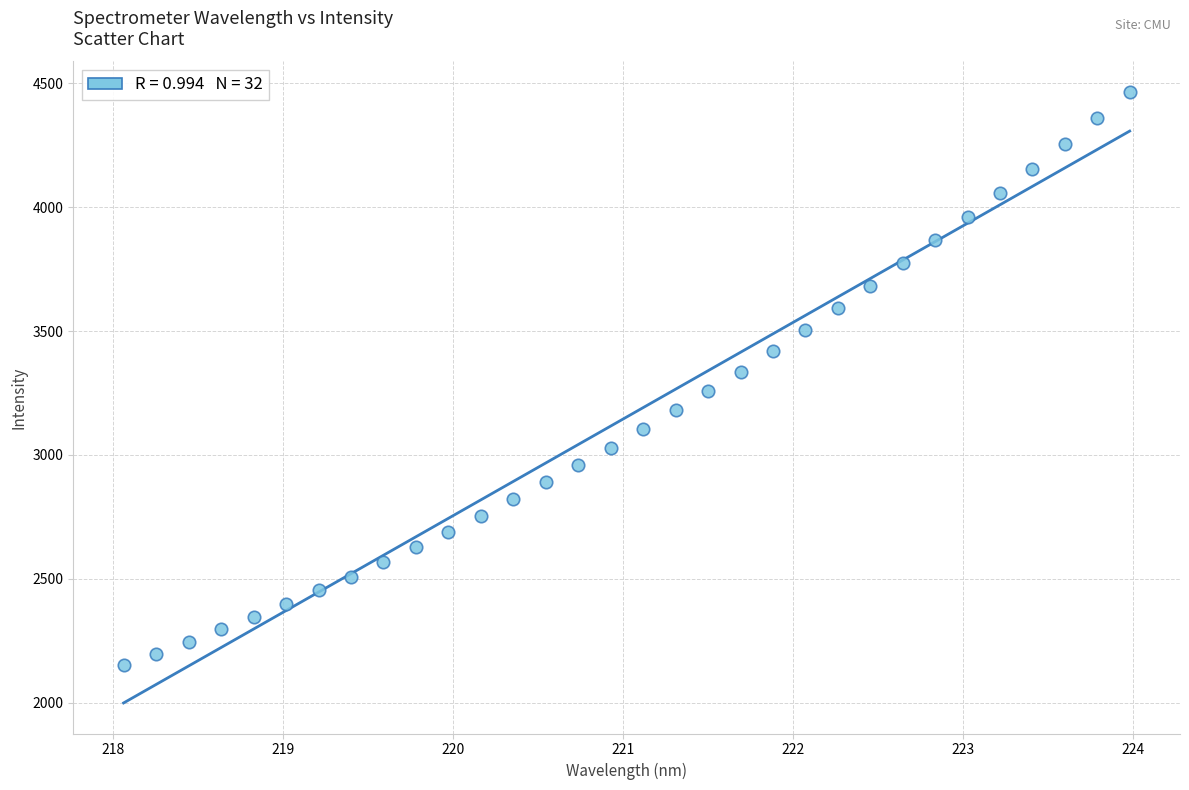

What is the range of Y values (max minus min)?

2313.4